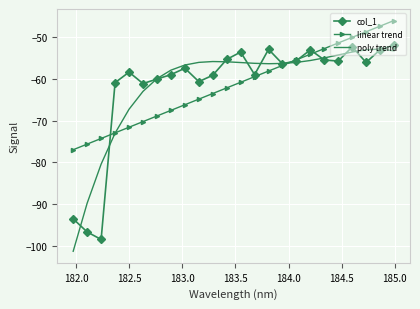

What is the smallest value displayed?

-101.3